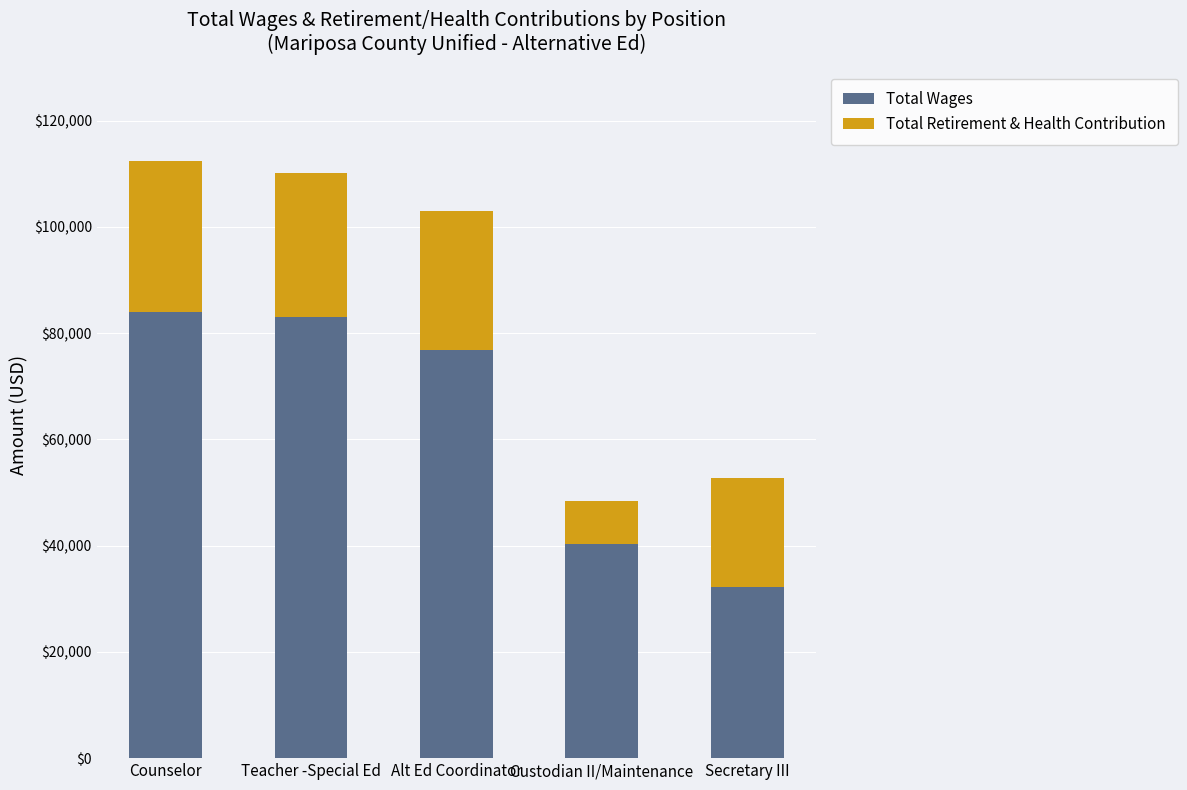

What is the difference between the maximum and minimum values in the Total Wages series?

51695